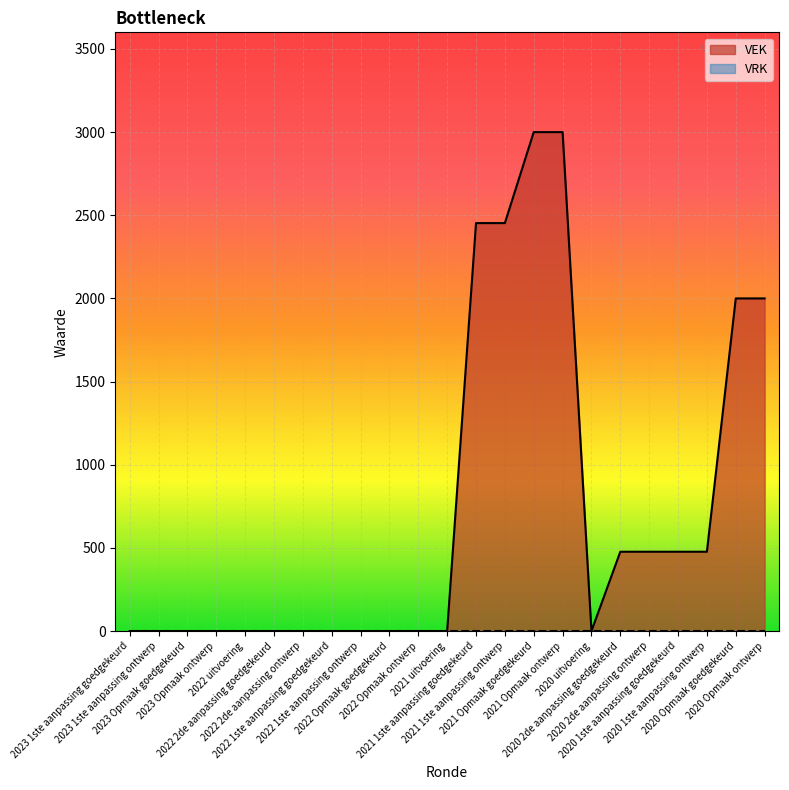

Reading left to right, list all the values displayed in this chart.

0	0	0	0	0	0	0	0	0	0	0	0	2453	2453	3000	3000	0	477	477	477	477	2000	2000